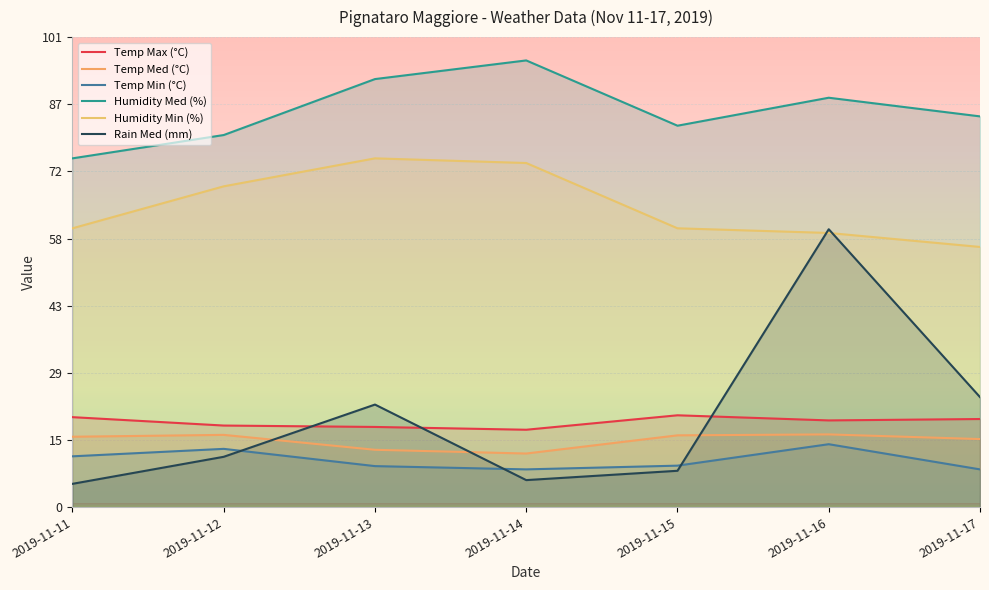

How many distinct data groups are displayed?

6